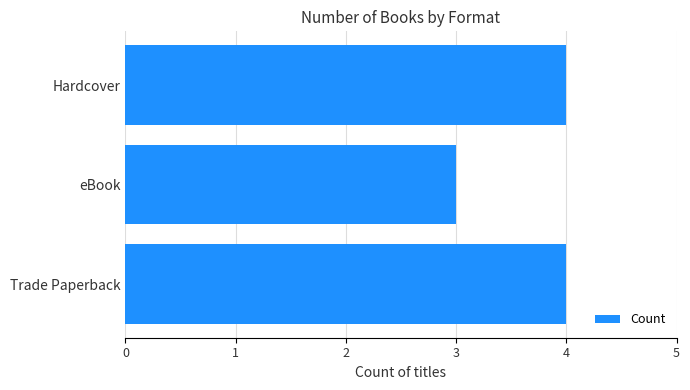

What is the greatest value displayed?

4